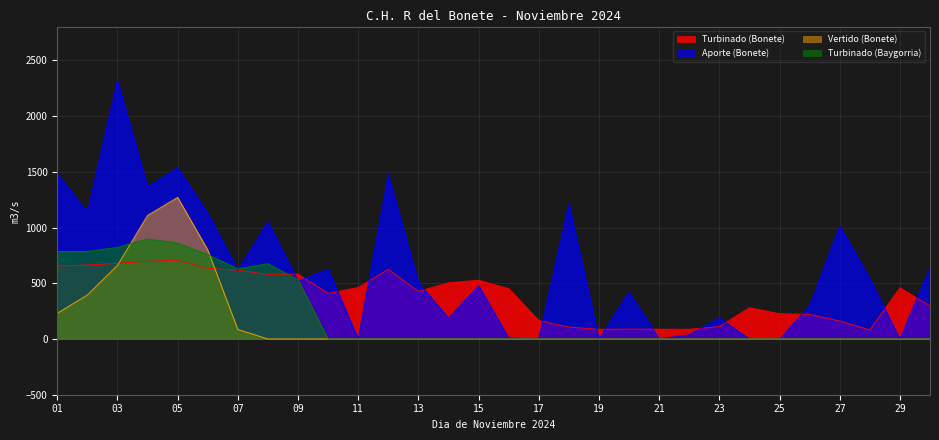

How many categories are shown in the chart?

30